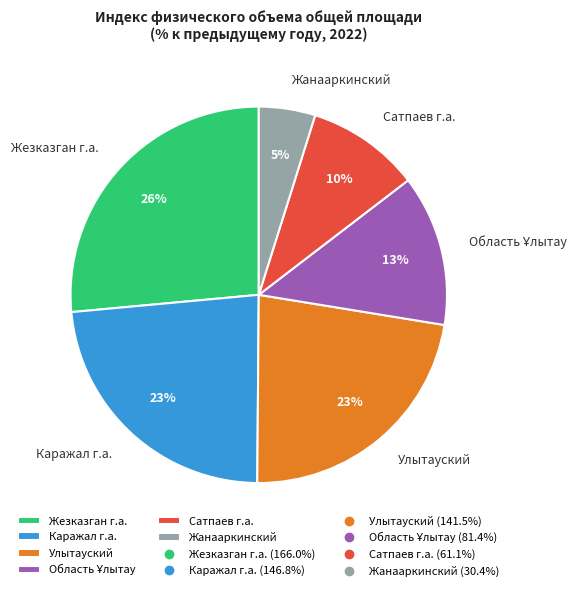

Is there any slice that represents more than half of the pie?

No